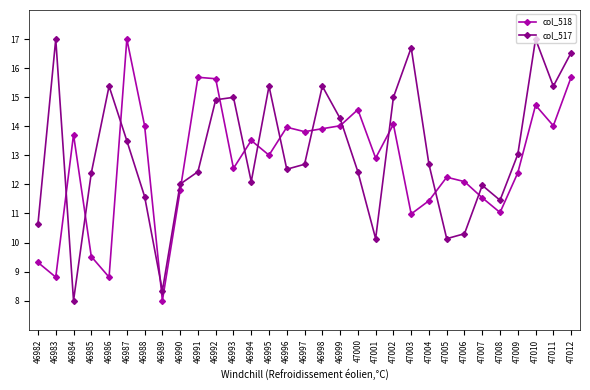

Which series changed the most between 46987 and 47005?

col_518